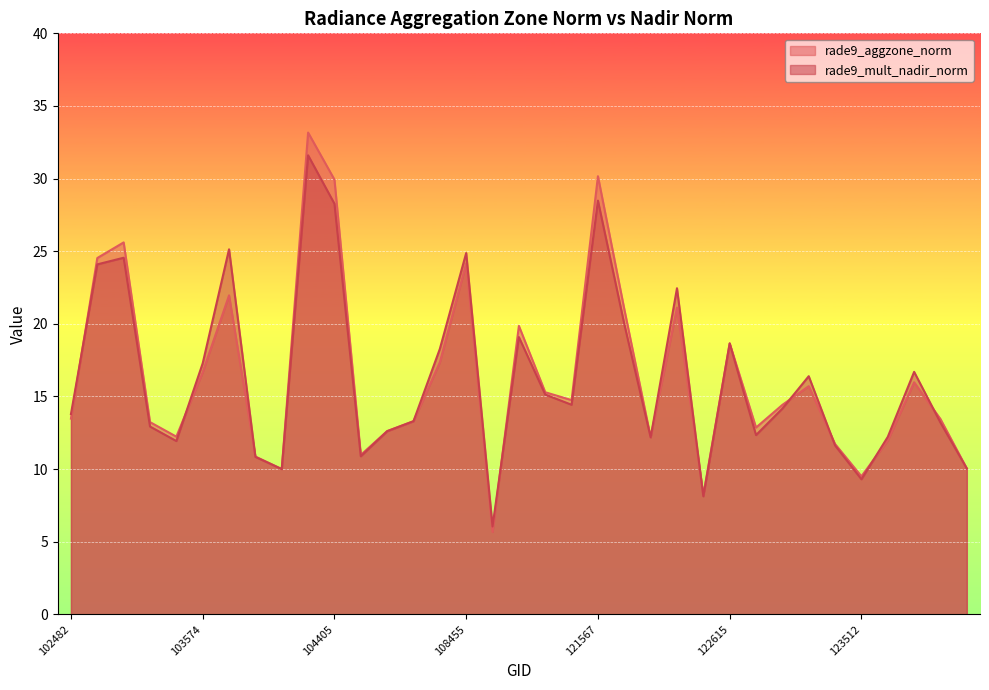

What is the value of the rade9_mult_nadir_norm point at the 16th from the left?

24.9